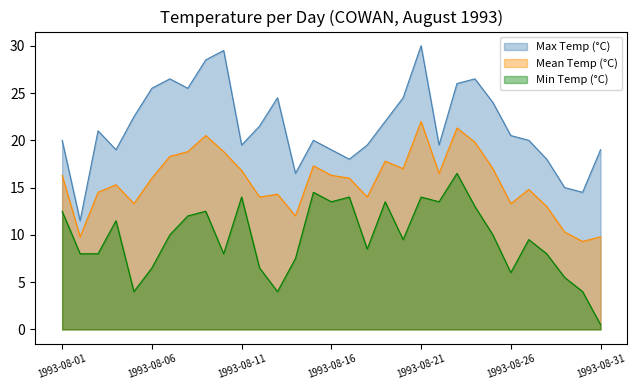

Reading left to right, extract all data points from this chart.

Max Temp (°C): 1993-08-01=20.0	1993-08-02=11.5	1993-08-03=21.0	1993-08-04=19.0	1993-08-05=22.5	1993-08-06=25.5	1993-08-07=26.5	1993-08-08=25.5	1993-08-09=28.5	1993-08-10=29.5	1993-08-11=19.5	1993-08-12=21.5	1993-08-13=24.5	1993-08-14=16.5	1993-08-15=20.0	1993-08-16=19.0	1993-08-17=18.0	1993-08-18=19.5	1993-08-19=22.0	1993-08-20=24.5	1993-08-21=30.0	1993-08-22=19.5	1993-08-23=26.0	1993-08-24=26.5	1993-08-25=24.0	1993-08-26=20.5	1993-08-27=20.0	1993-08-28=18.0	1993-08-29=15.0	1993-08-30=14.5	1993-08-31=19.0
Min Temp (°C): 1993-08-01=12.5	1993-08-02=8.0	1993-08-03=8.0	1993-08-04=11.5	1993-08-05=4.0	1993-08-06=6.5	1993-08-07=10.0	1993-08-08=12.0	1993-08-09=12.5	1993-08-10=8.0	1993-08-11=14.0	1993-08-12=6.5	1993-08-13=4.0	1993-08-14=7.5	1993-08-15=14.5	1993-08-16=13.5	1993-08-17=14.0	1993-08-18=8.5	1993-08-19=13.5	1993-08-20=9.5	1993-08-21=14.0	1993-08-22=13.5	1993-08-23=16.5	1993-08-24=13.0	1993-08-25=10.0	1993-08-26=6.0	1993-08-27=9.5	1993-08-28=8.0	1993-08-29=5.5	1993-08-30=4.0	1993-08-31=0.5
Mean Temp (°C): 1993-08-01=16.3	1993-08-02=9.8	1993-08-03=14.5	1993-08-04=15.3	1993-08-05=13.3	1993-08-06=16.0	1993-08-07=18.3	1993-08-08=18.8	1993-08-09=20.5	1993-08-10=18.8	1993-08-11=16.8	1993-08-12=14.0	1993-08-13=14.3	1993-08-14=12.0	1993-08-15=17.3	1993-08-16=16.3	1993-08-17=16.0	1993-08-18=14.0	1993-08-19=17.8	1993-08-20=17.0	1993-08-21=22.0	1993-08-22=16.5	1993-08-23=21.3	1993-08-24=19.8	1993-08-25=17.0	1993-08-26=13.3	1993-08-27=14.8	1993-08-28=13.0	1993-08-29=10.3	1993-08-30=9.3	1993-08-31=9.8